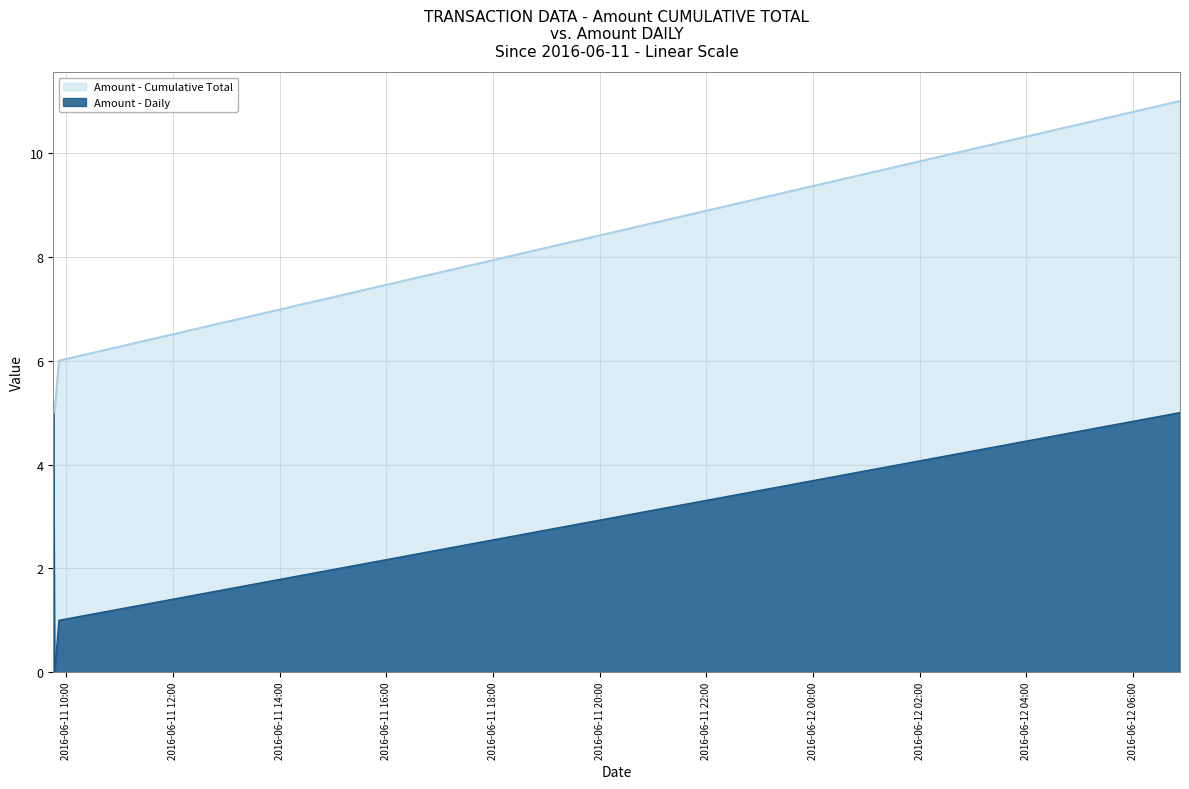

Which label corresponds to the smallest value in the chart?

2016-06-11 09:46:50